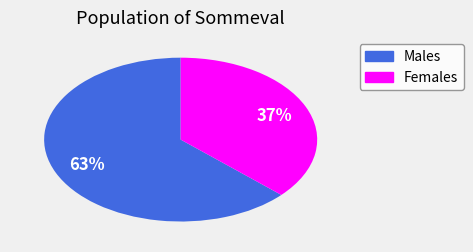

Is there any slice that represents more than half of the pie?

Yes